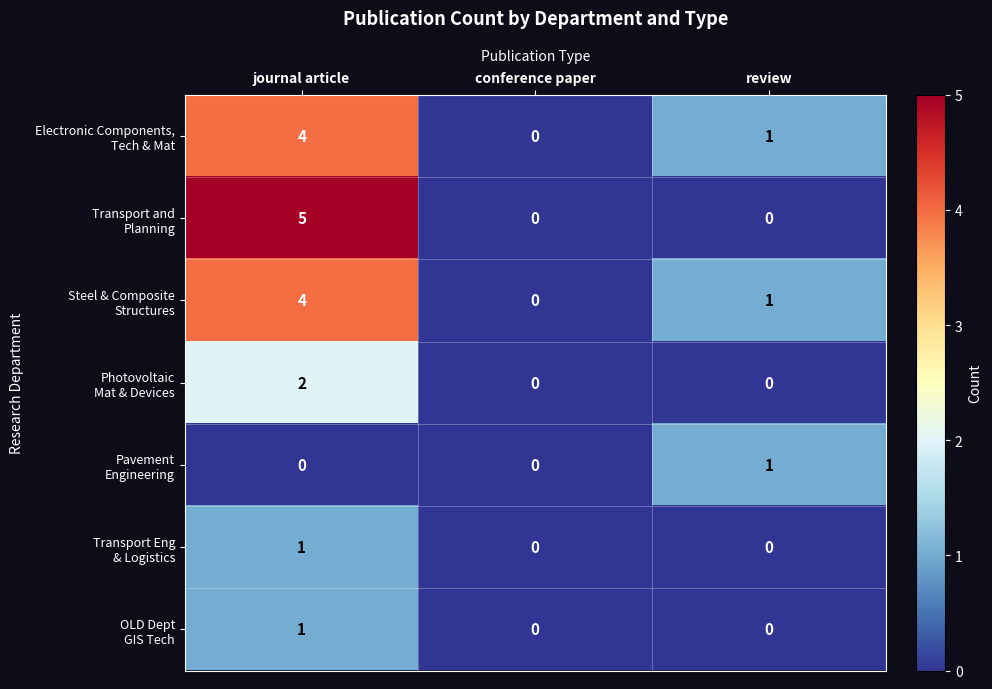

What is the maximum value shown in the chart?

5